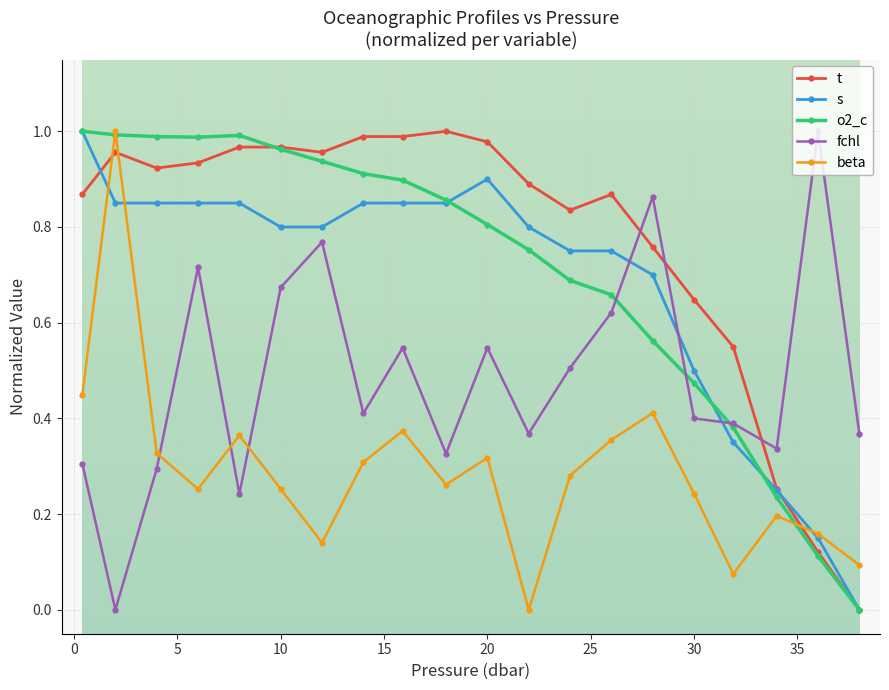

List the series in order of their peak value, highest first.

t, s, o2_c, fchl, beta